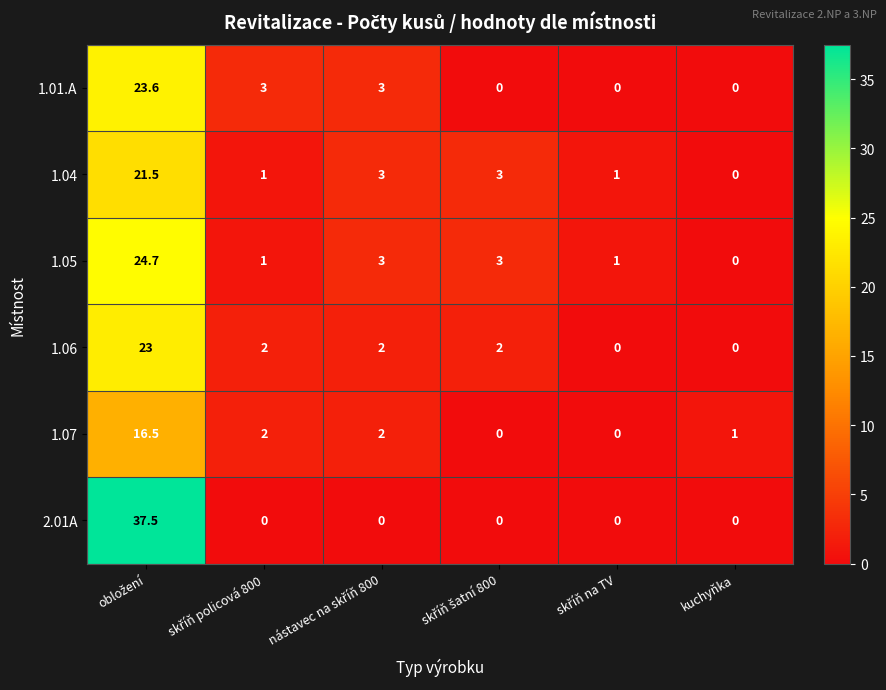

Which series has the largest total across all categories?

2.01A